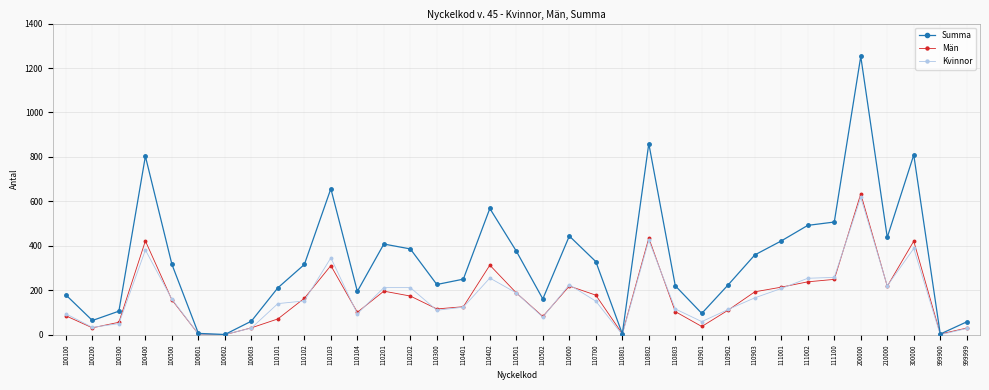

True or false: Män has more than 2 points higher than both neighbors.

True